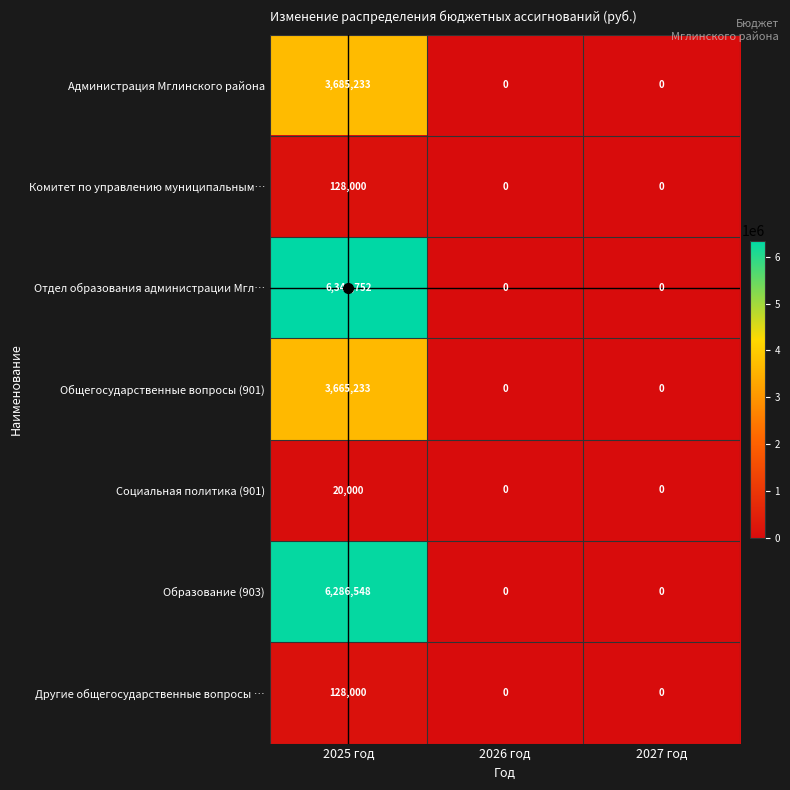

What is the difference between the highest and lowest values at 2025 год?

6324752